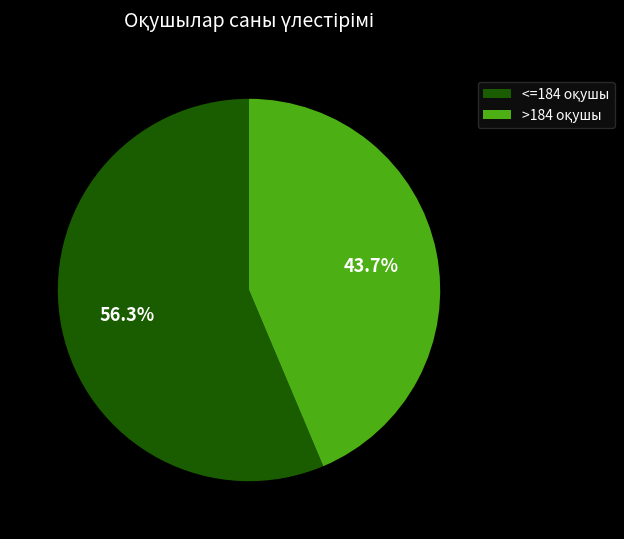

Is there a majority slice in this chart?

Yes